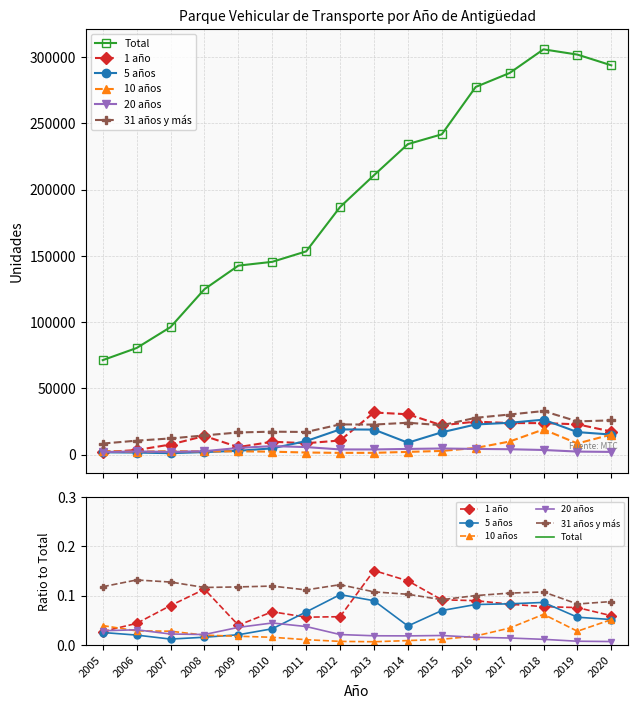

What is the average value of the 5 años series?

12169